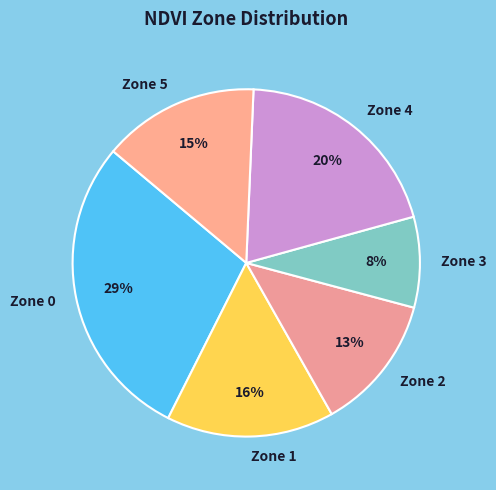

To the nearest percent, what portion does Zone 0 represent?

29%